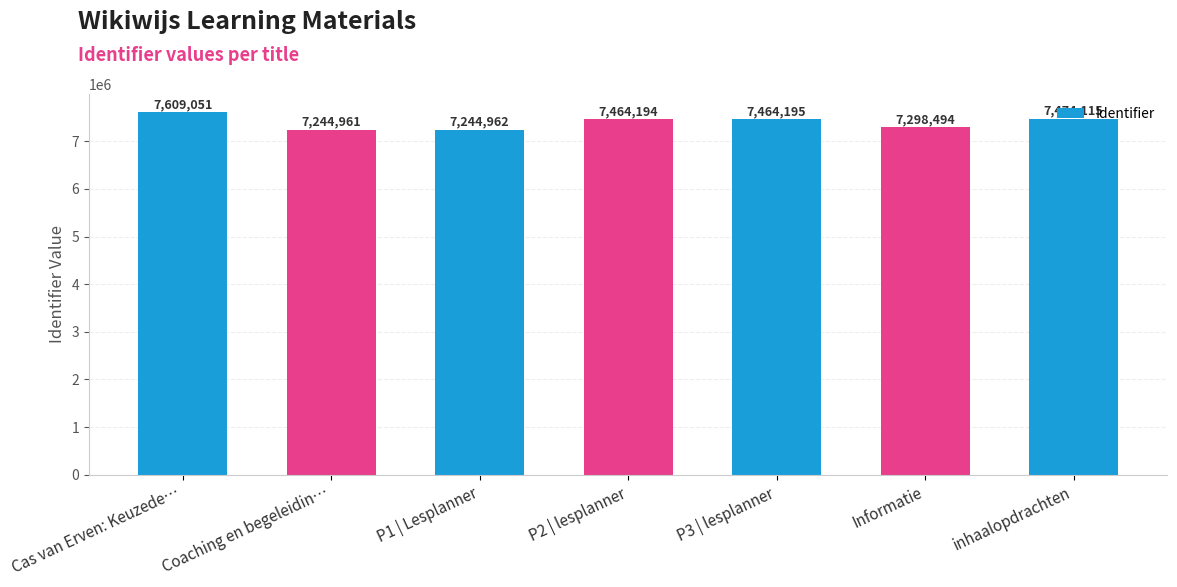

List the labels in order of value, largest first.

Cas van Erven: Keuzede…, inhaalopdrachten, P3 | lesplanner, P2 | lesplanner, Informatie, P1 | Lesplanner, Coaching en begeleidin…